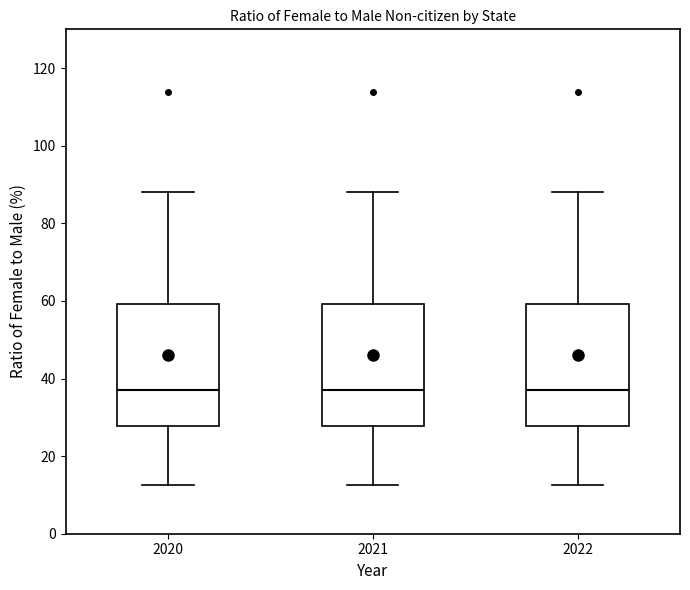

Reading left to right, transcribe this box plot: for each box, give where its median line is, the range the box spans, and where its two whiskers end, as read against the y-axis. The values are not printed on the chart, so give them approximately, as read against the axis.

2020: median 36, box 28 to 60, whiskers 12 to 88
2021: median 36, box 28 to 60, whiskers 12 to 88
2022: median 36, box 28 to 60, whiskers 12 to 88